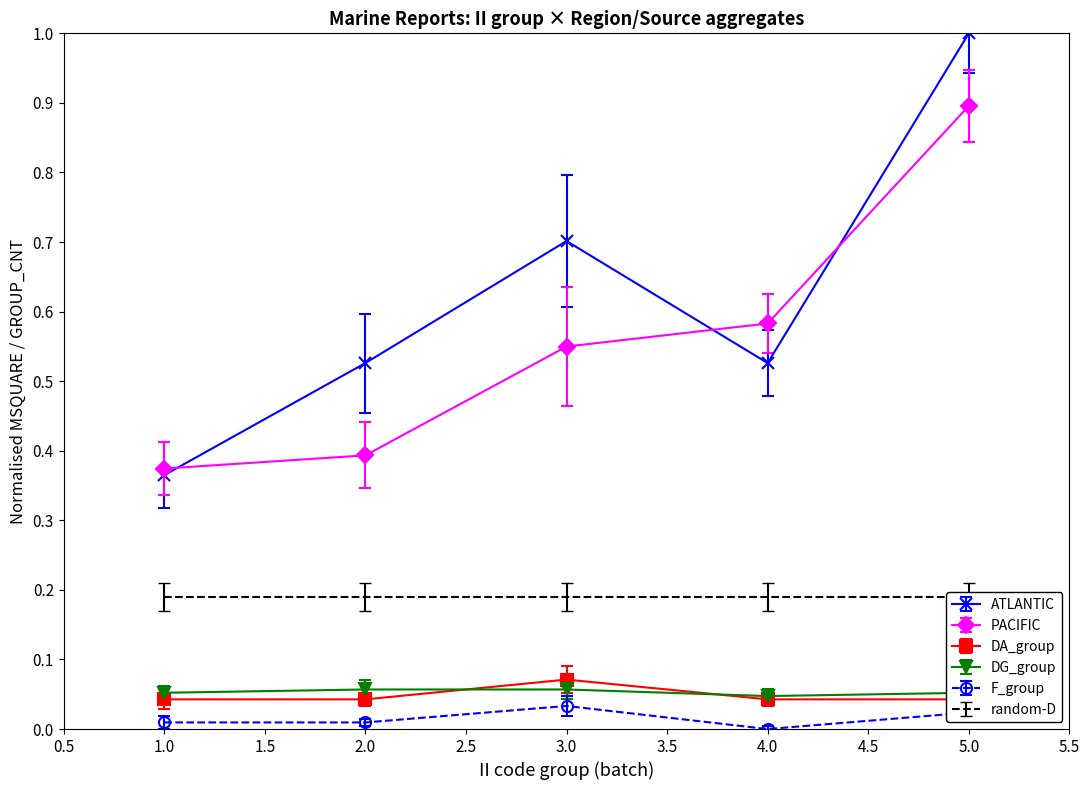

How many lines are shown in the chart?

5